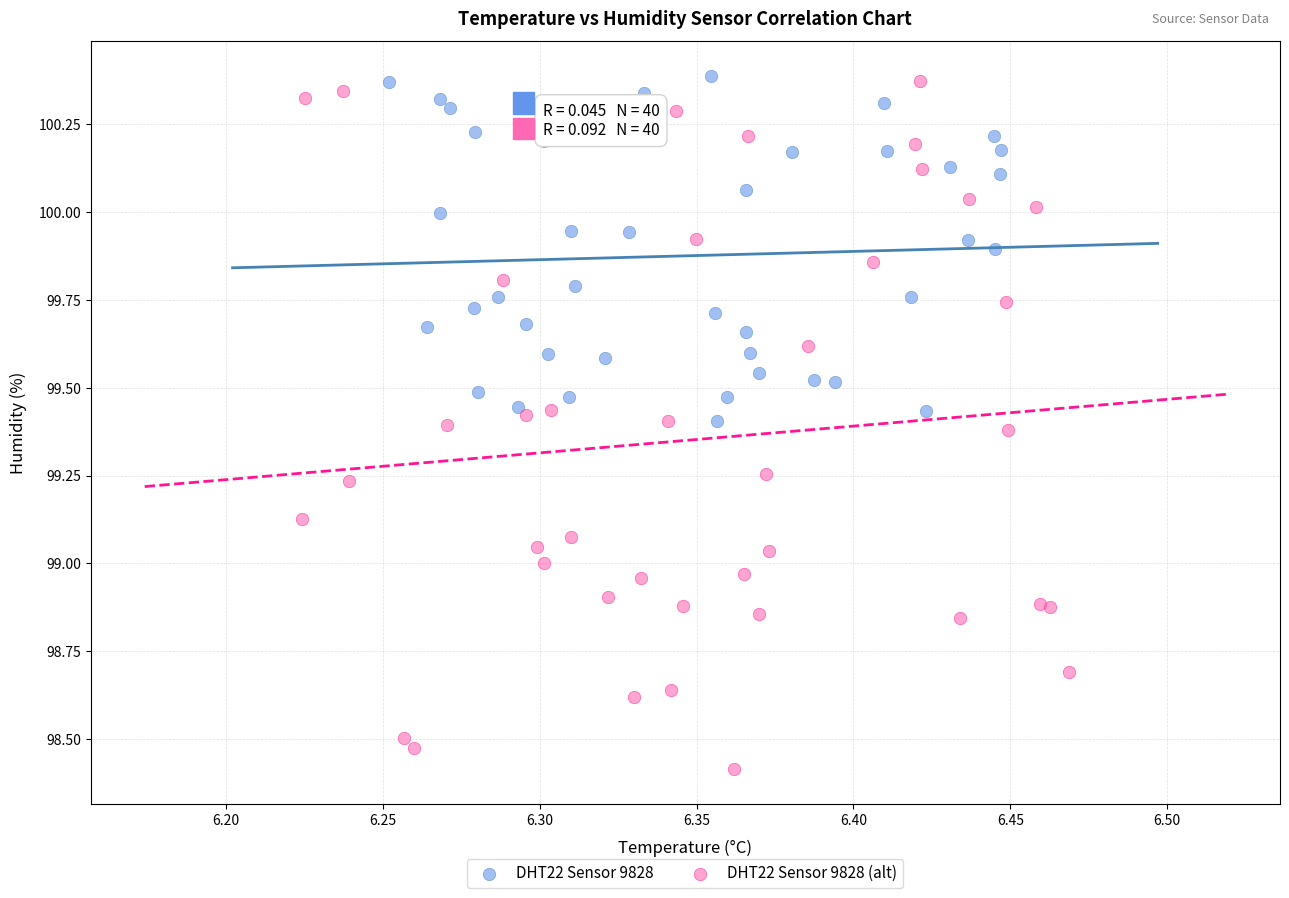

What are all the series names shown in the legend?

DHT22 Sensor 9828, DHT22 Sensor 9828 (alt)